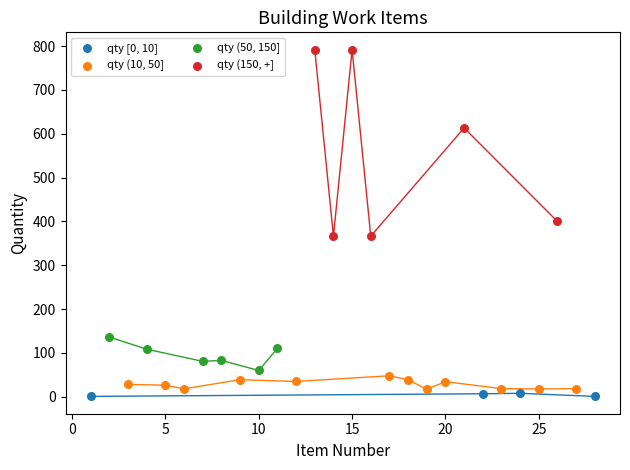

Which series reaches the maximum Y coordinate?

qty (150, +]